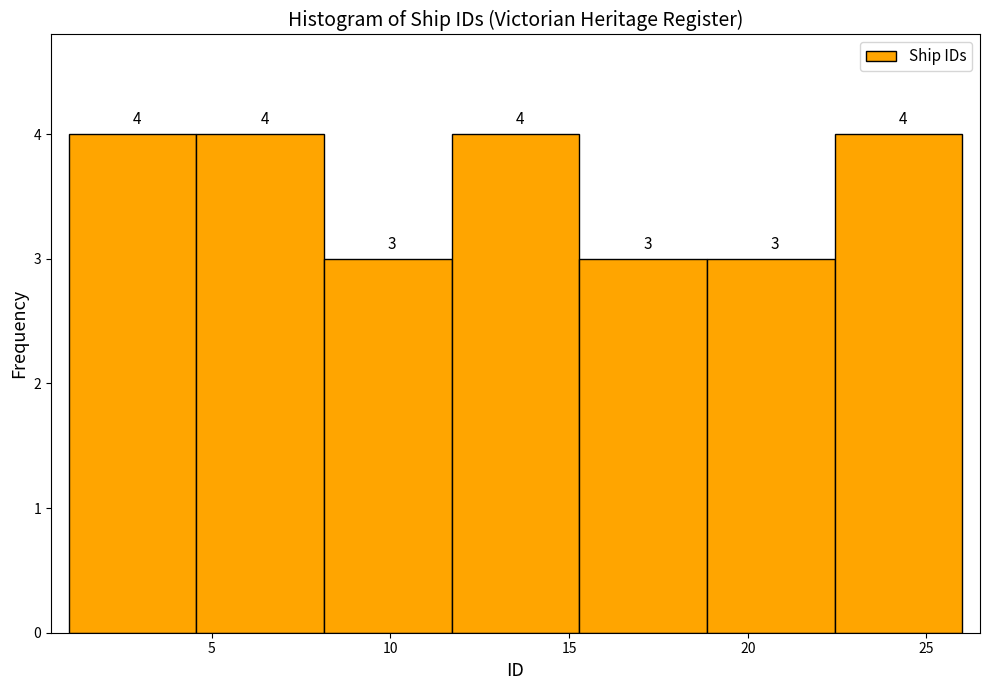

How tall is the bar that spans 22.5 to 26.0 on the x-axis? The bar edges are not printed on the chart, so give them approximately, as read against the axis.

4